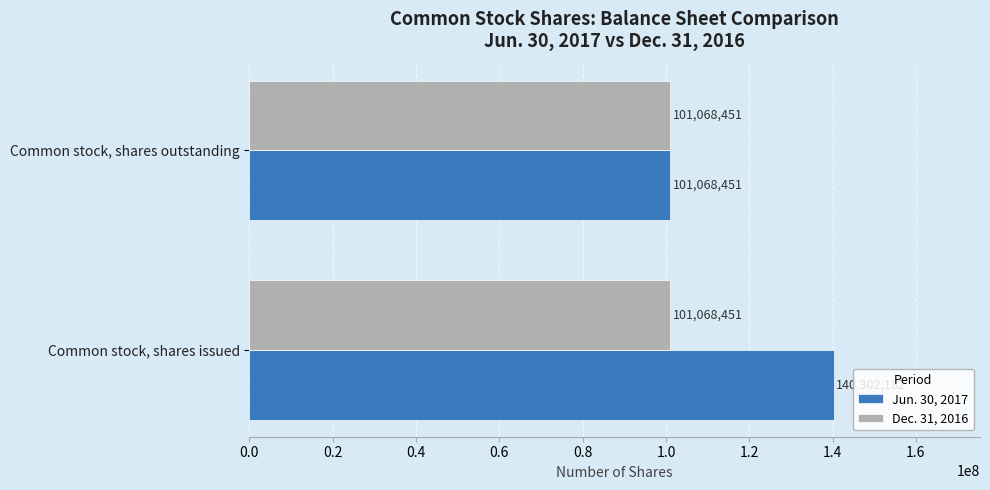

What is the average value of the Dec. 31, 2016 series?

101068451